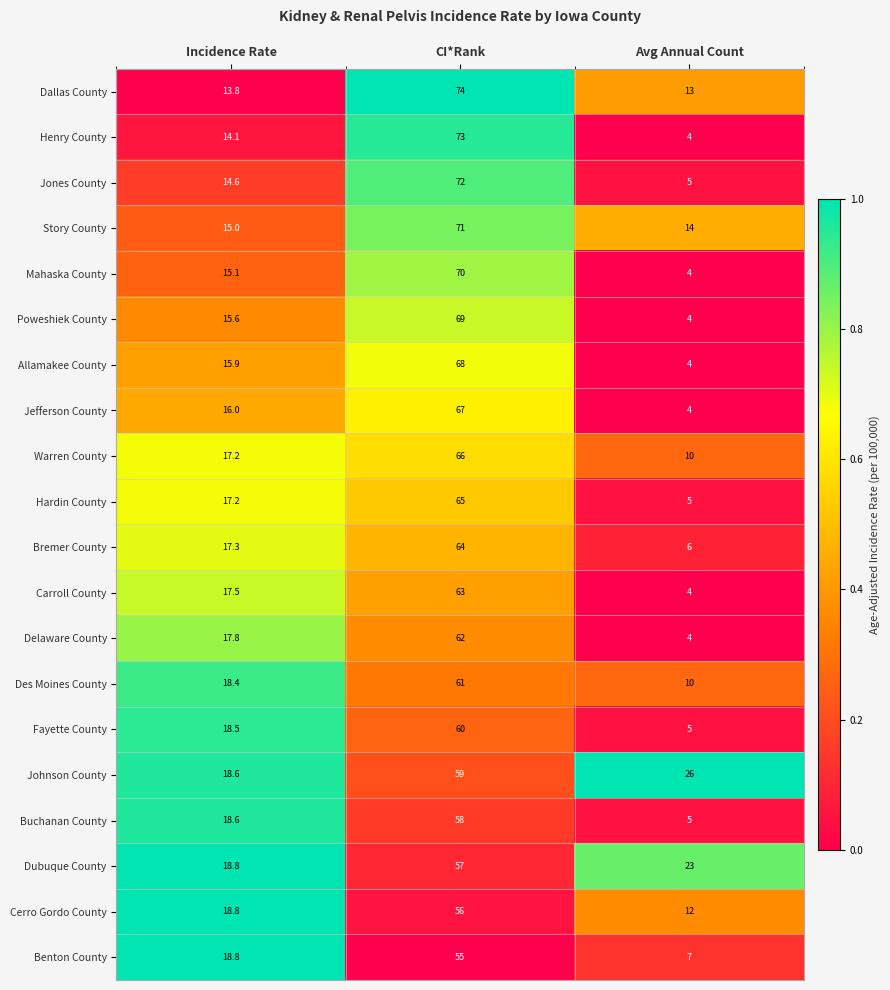

Is it true that Mahaska County equals 22.1 at Incidence Rate?

False